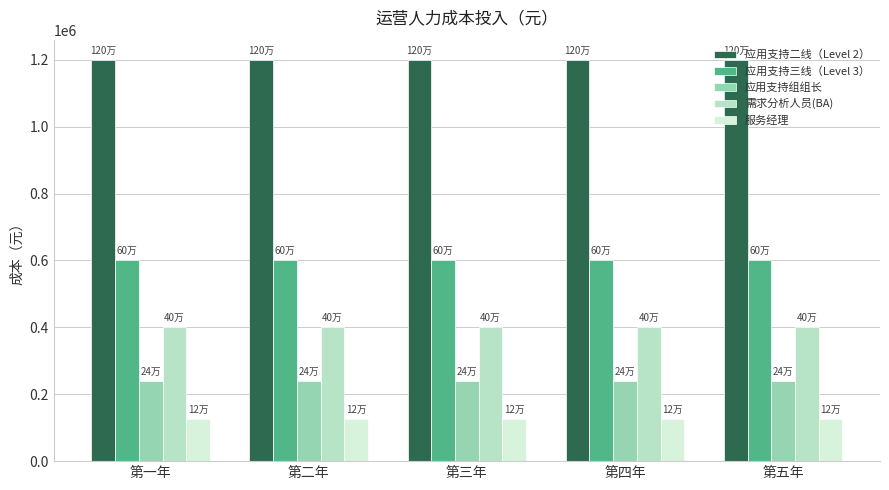

The 应用支持二线（Level 2） series shows 1200000 at 第二年. True or false?

True